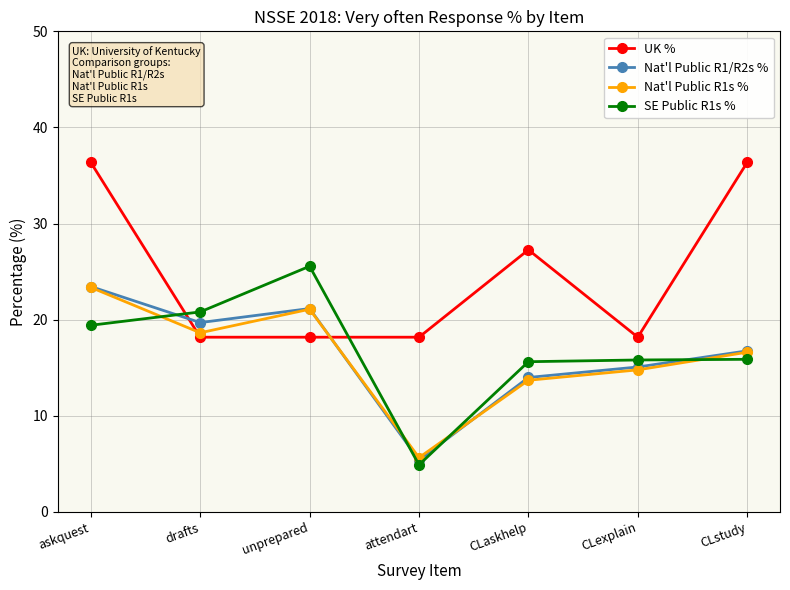

What are all the series names shown in the legend?

UK %, Nat'l Public R1/R2s %, Nat'l Public R1s %, SE Public R1s %